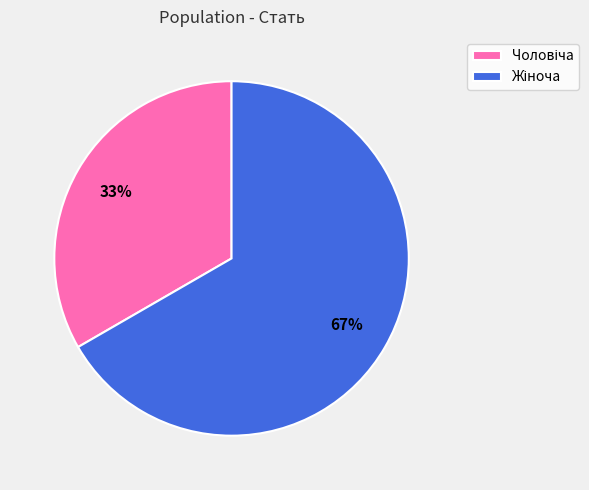

To the nearest percent, what is the average slice percentage?

50%